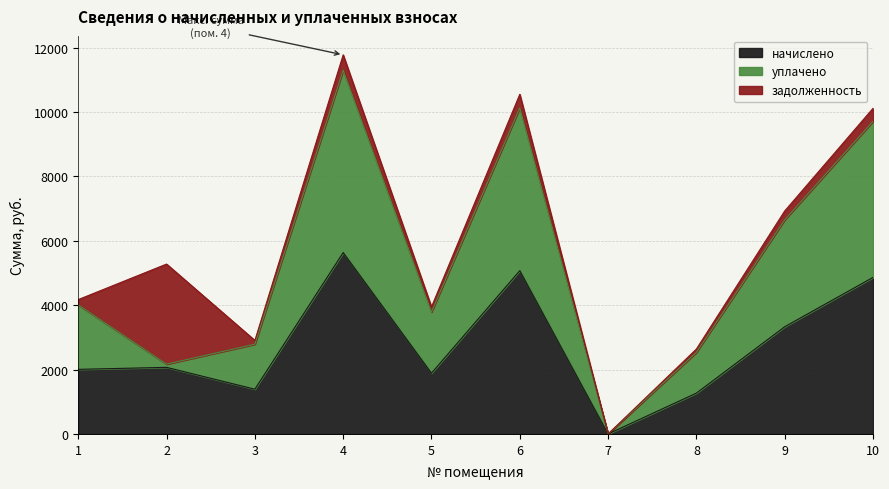

The value of уплачено at 8 is 2532.3. True or false?

True